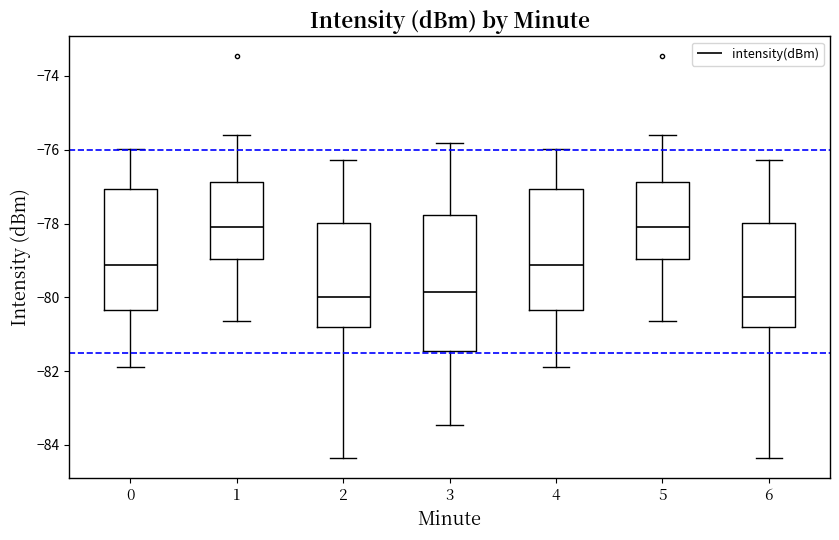

Reading left to right, transcribe this box plot: for each box, give where its median line is, the range the box spans, and where its two whiskers end, as read against the y-axis. The values are not printed on the chart, so give them approximately, as read against the axis.

0: median -79.2, box -80.4 to -77.0, whiskers -81.8 to -76.0
1: median -78.0, box -79.0 to -76.8, whiskers -80.6 to -75.6
2: median -80.0, box -80.8 to -78.0, whiskers -84.4 to -76.2
3: median -79.8, box -81.4 to -77.8, whiskers -83.4 to -75.8
4: median -79.2, box -80.4 to -77.0, whiskers -81.8 to -76.0
5: median -78.0, box -79.0 to -76.8, whiskers -80.6 to -75.6
6: median -80.0, box -80.8 to -78.0, whiskers -84.4 to -76.2